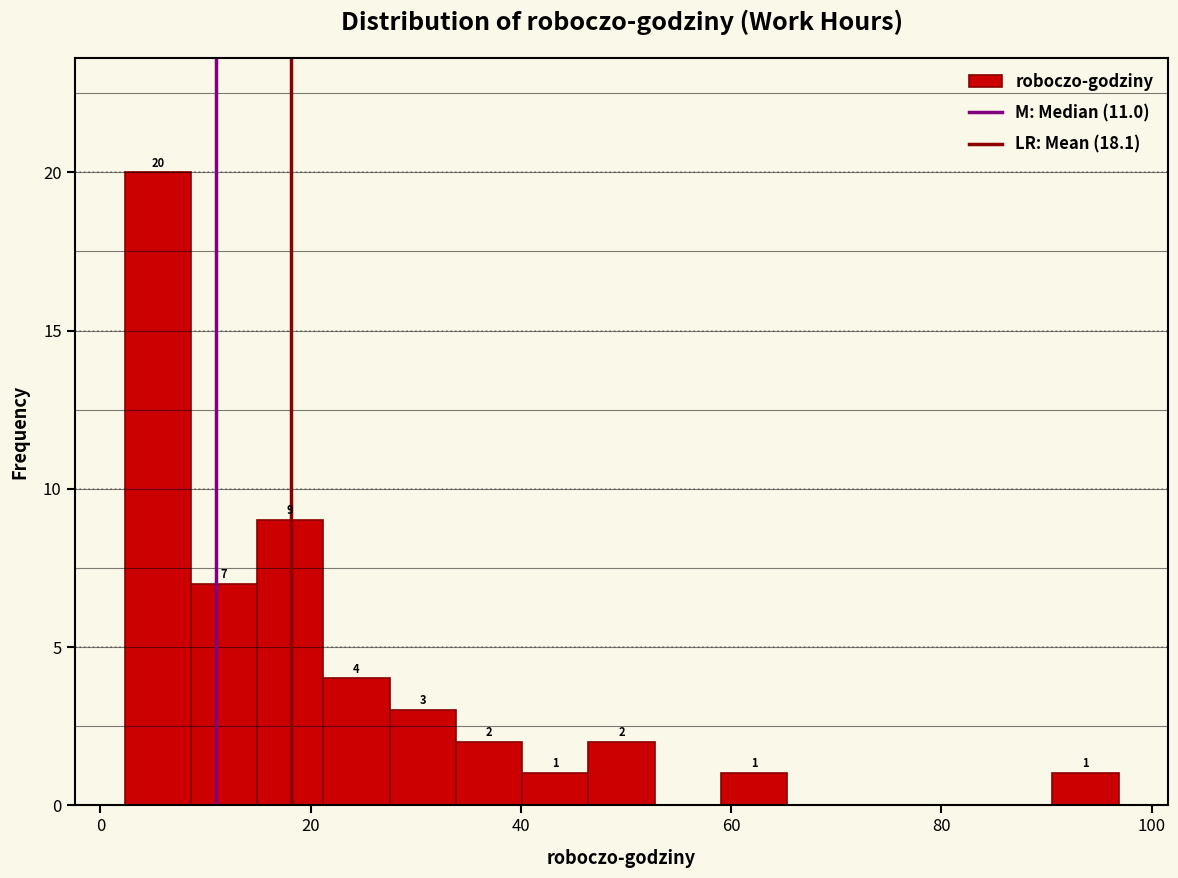

Read against the x-axis, roughly where is the centre of the tallest bar?

6